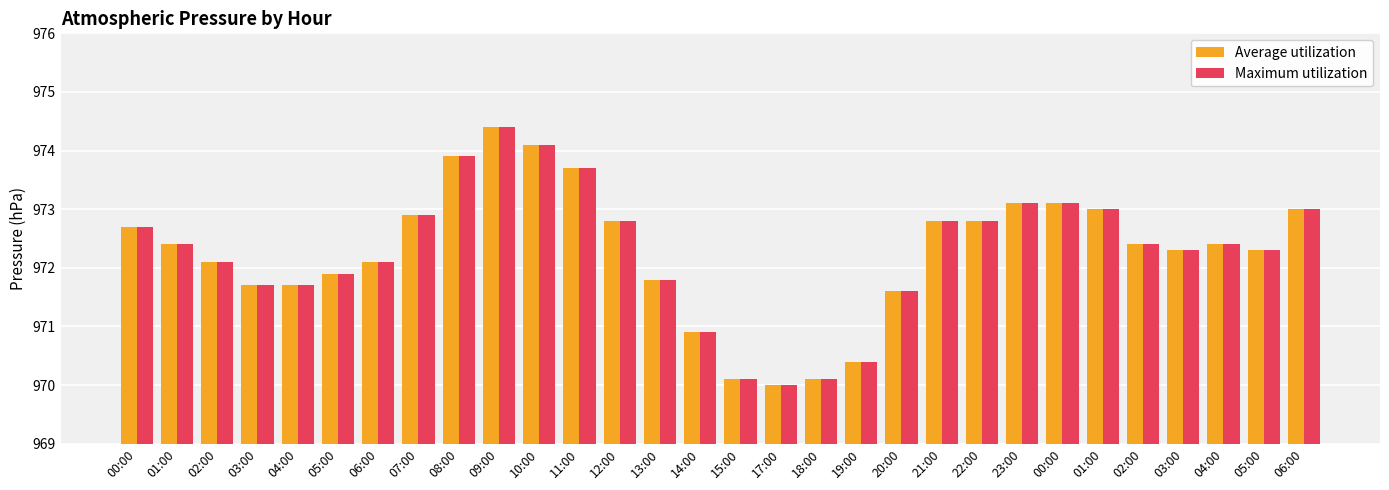

What is the label of the 12th bar from the right?

19:00